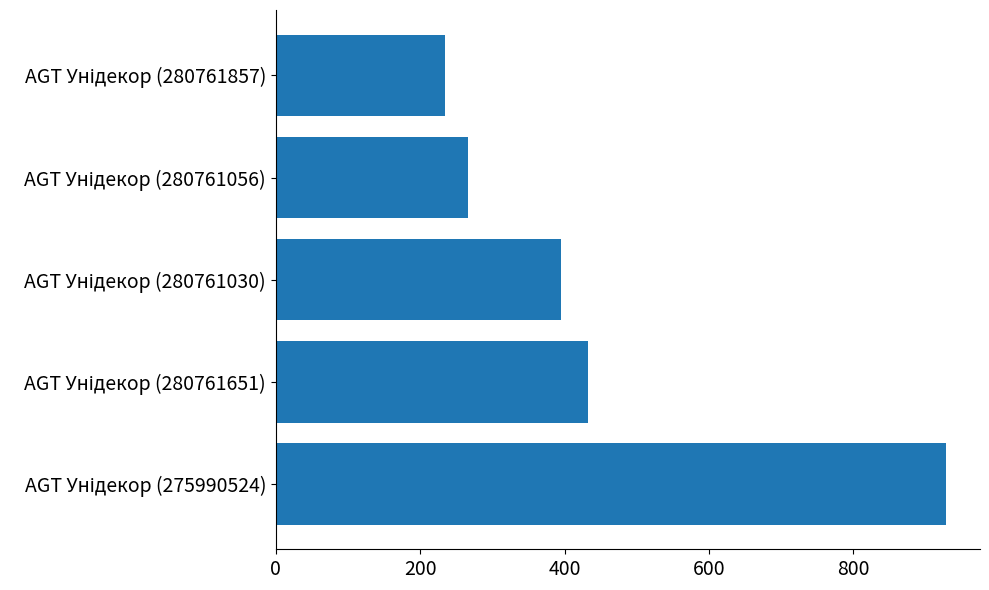

What is the minimum value shown in the chart?

234